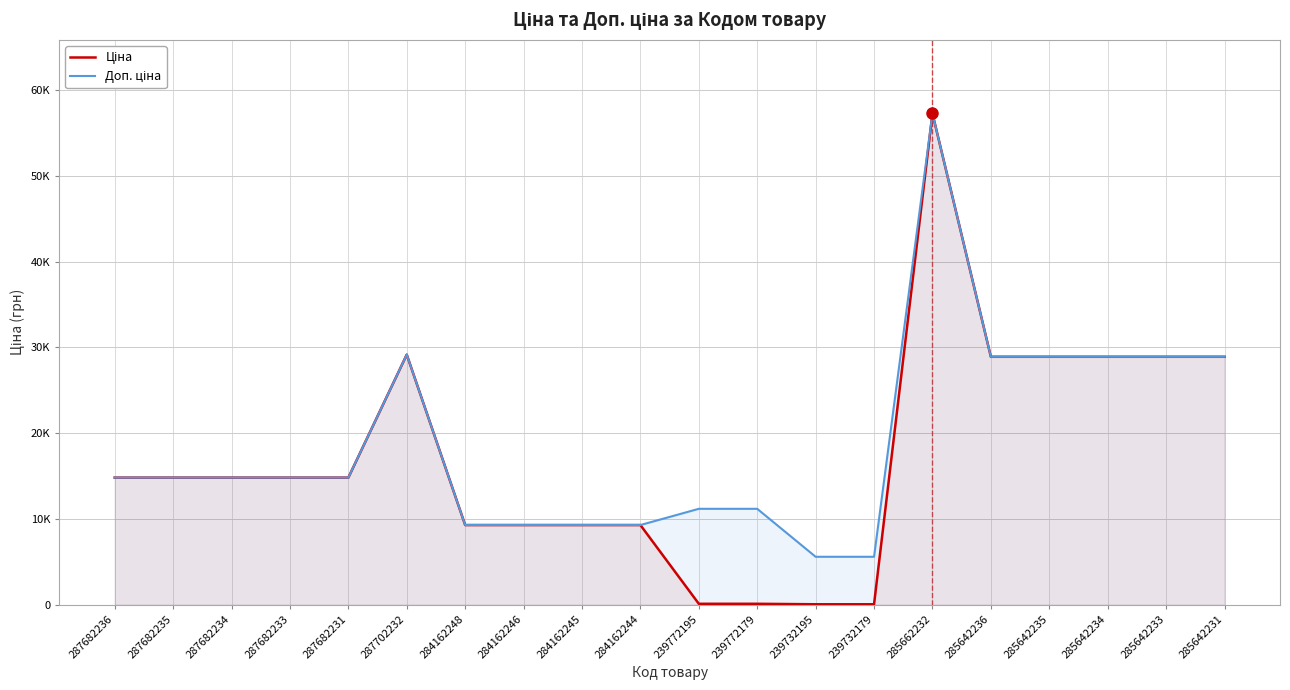

What is the label of the 16th point from the right?

287682231